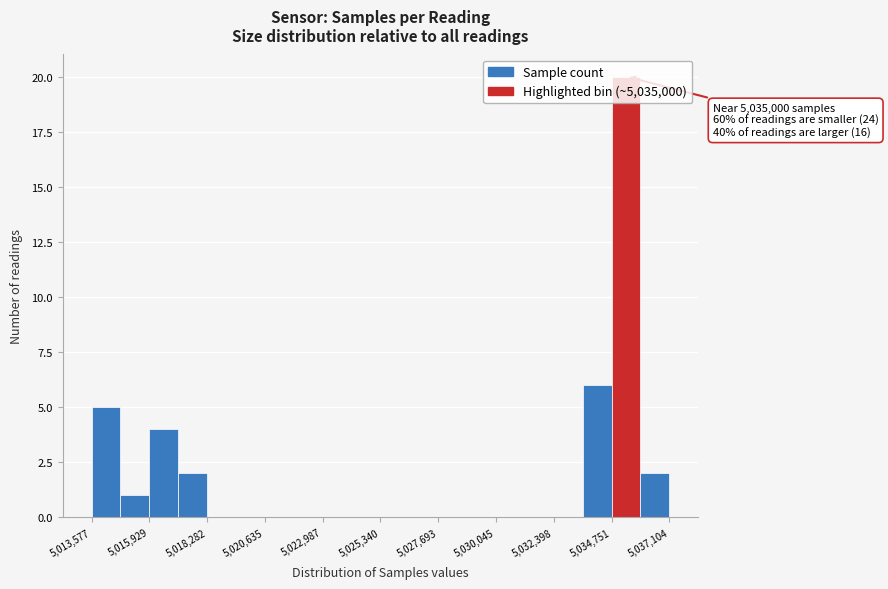

Read against the x-axis, roughly where is the centre of the tallest bar?

5035500